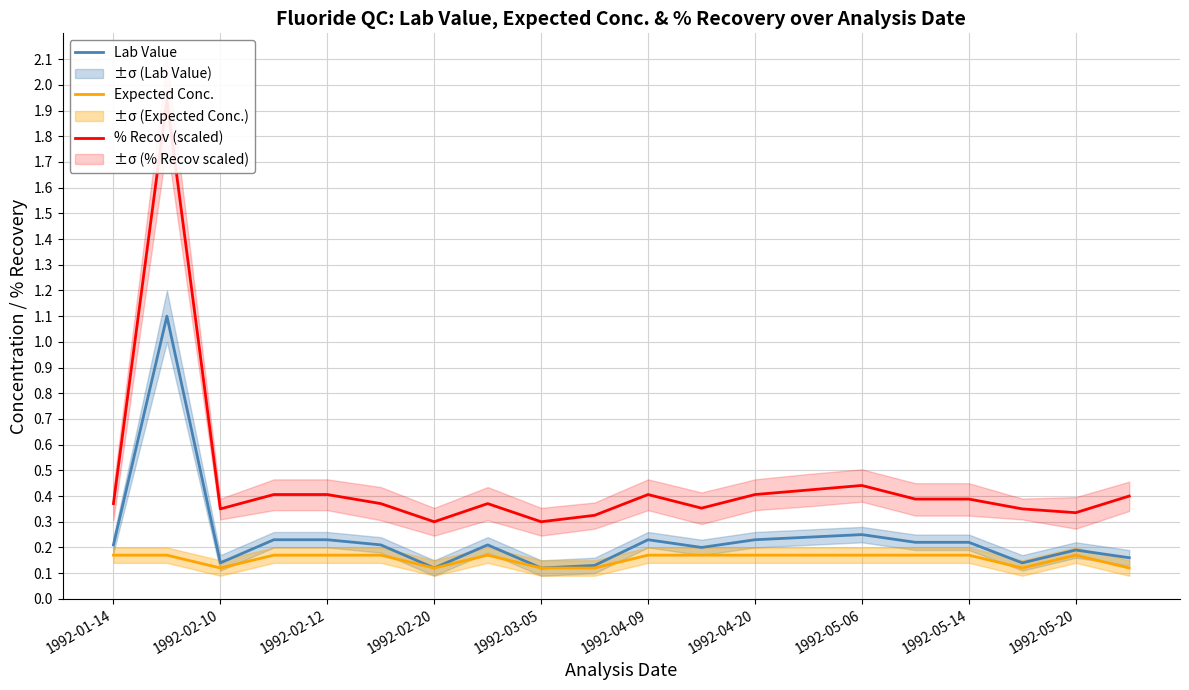

True or false: Expected Conc. has more than 1 interior local peaks.

True